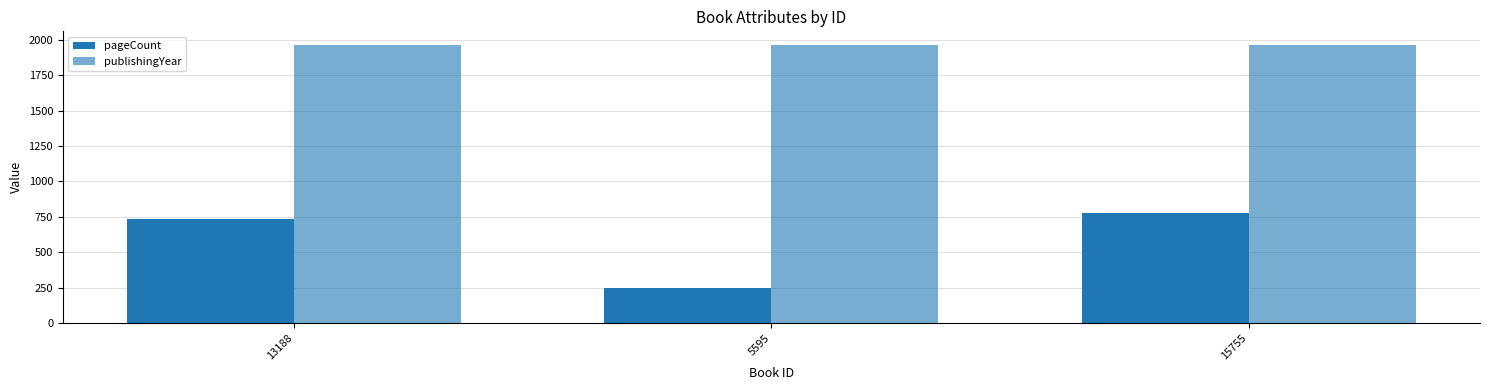

Rank the categories by publishingYear value from highest to lowest.

13188, 5595, 15755